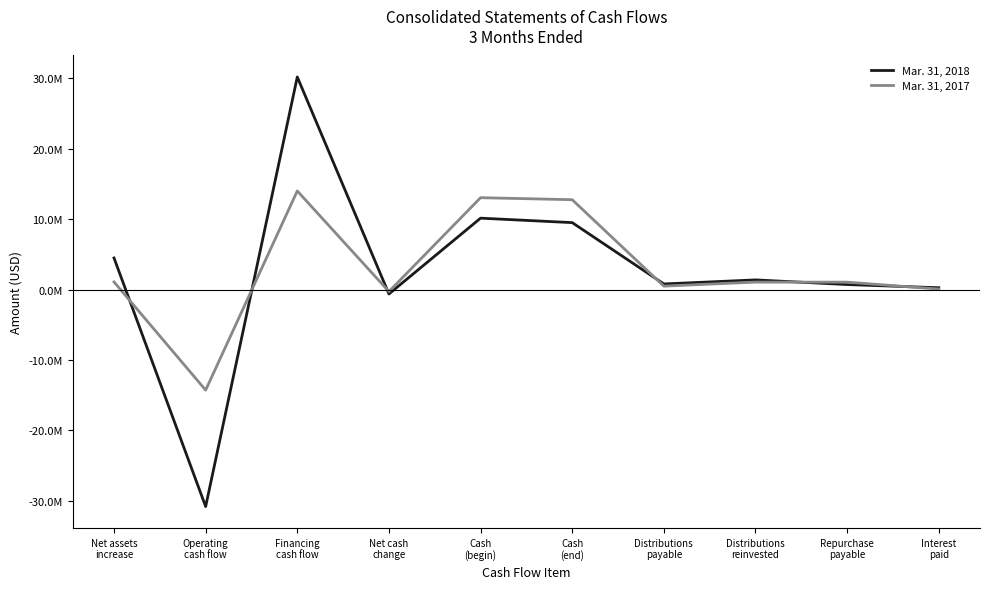

Does the chart have visible grid lines?

No